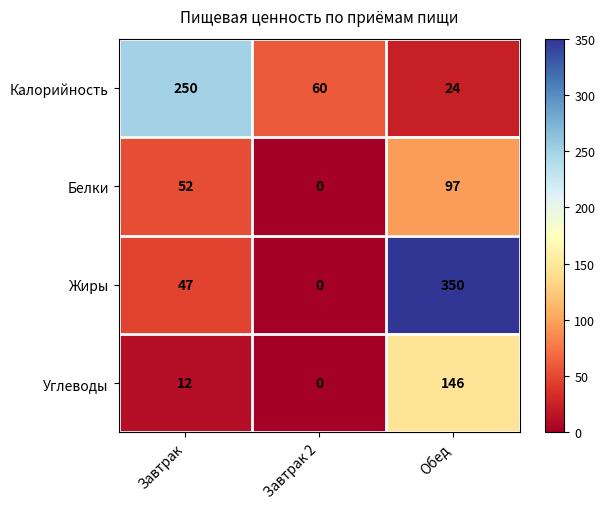

Is it true that Белки equals 97 at Обед?

True